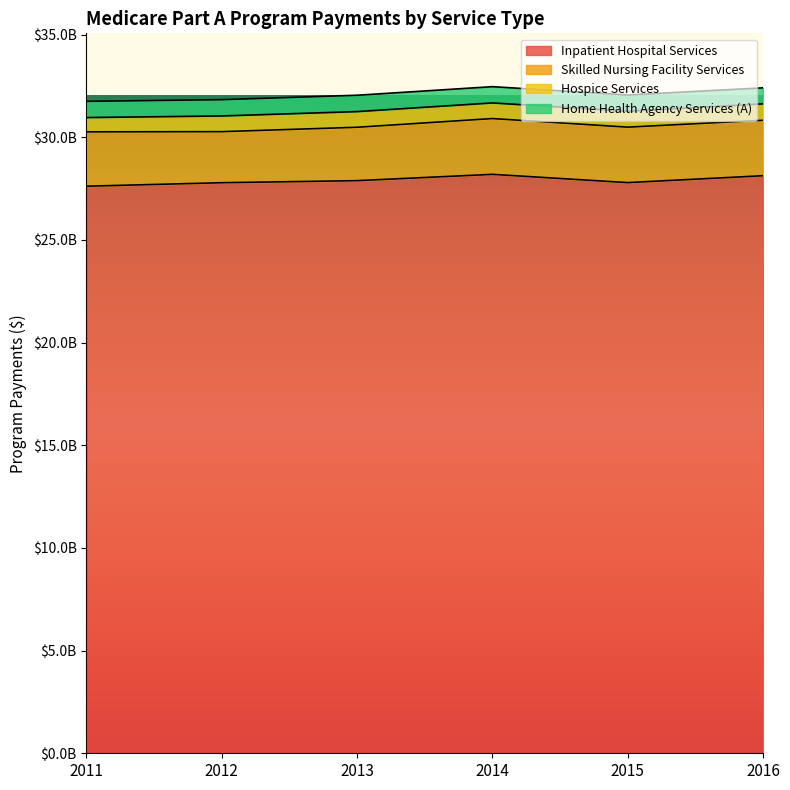

Rank the series by their maximum value, from lowest to highest.

Home Health Agency Services (A), Hospice Services, Skilled Nursing Facility Services, Inpatient Hospital Services